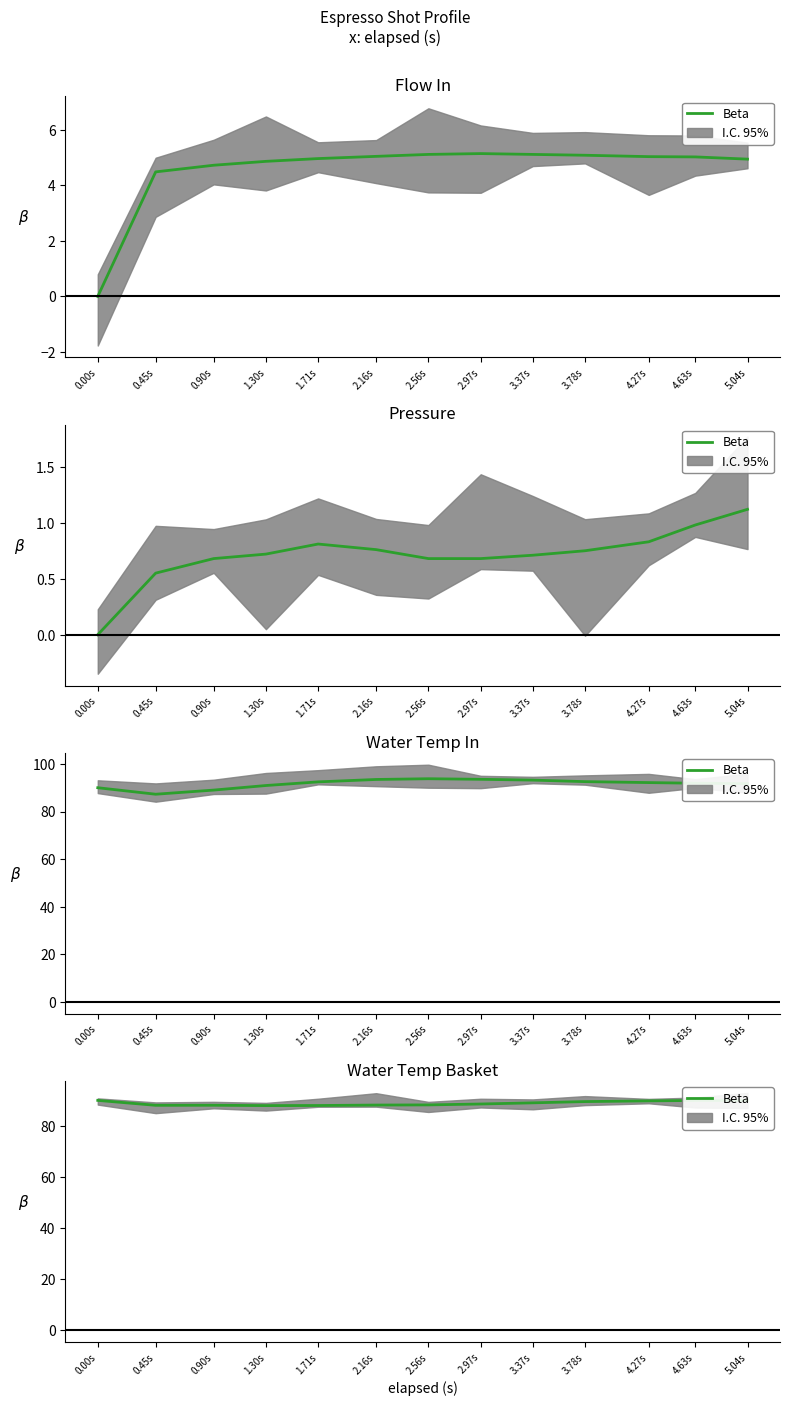

What is the sum of the values at 1.30s and 4.63s?

177.9